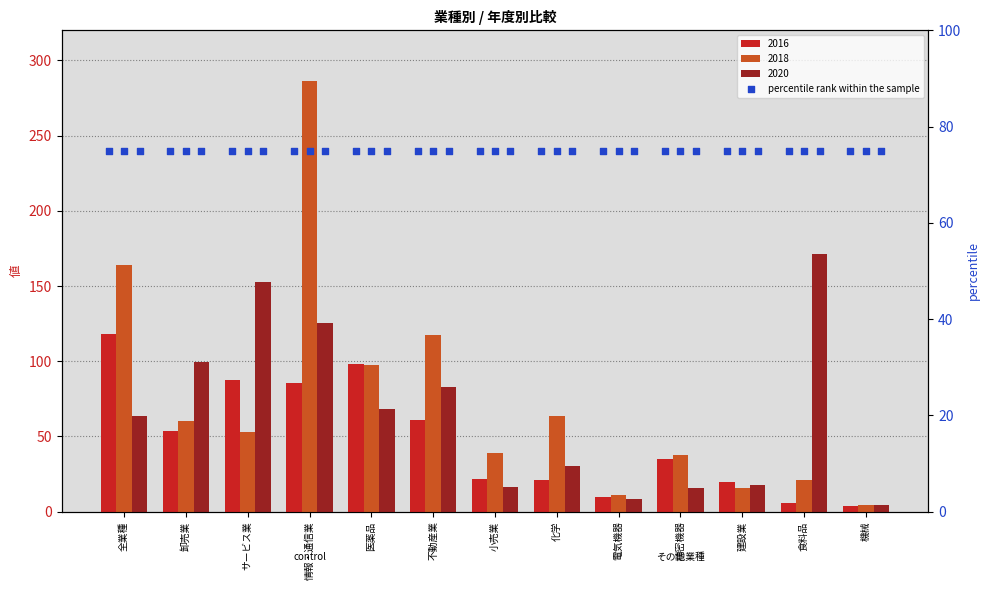

At which category is the sum across all series the highest?

情報・通信業